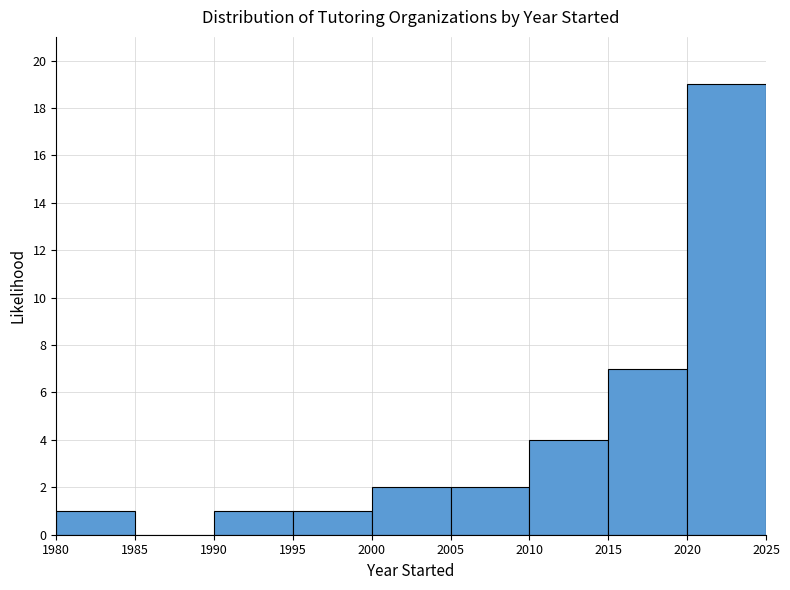

How tall is the bar that spans 1980 to 1985 on the x-axis? The values are not printed on the chart, so give them approximately, as read against the axis.

1